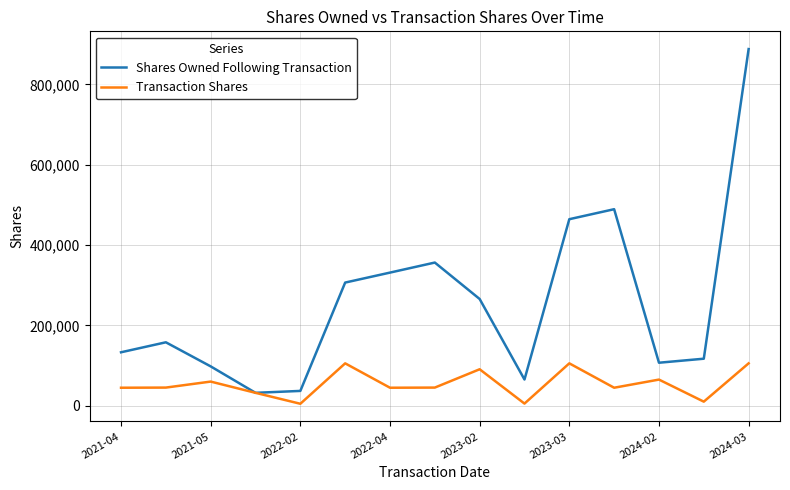

Which series has the widest spread of values?

Shares Owned Following Transaction